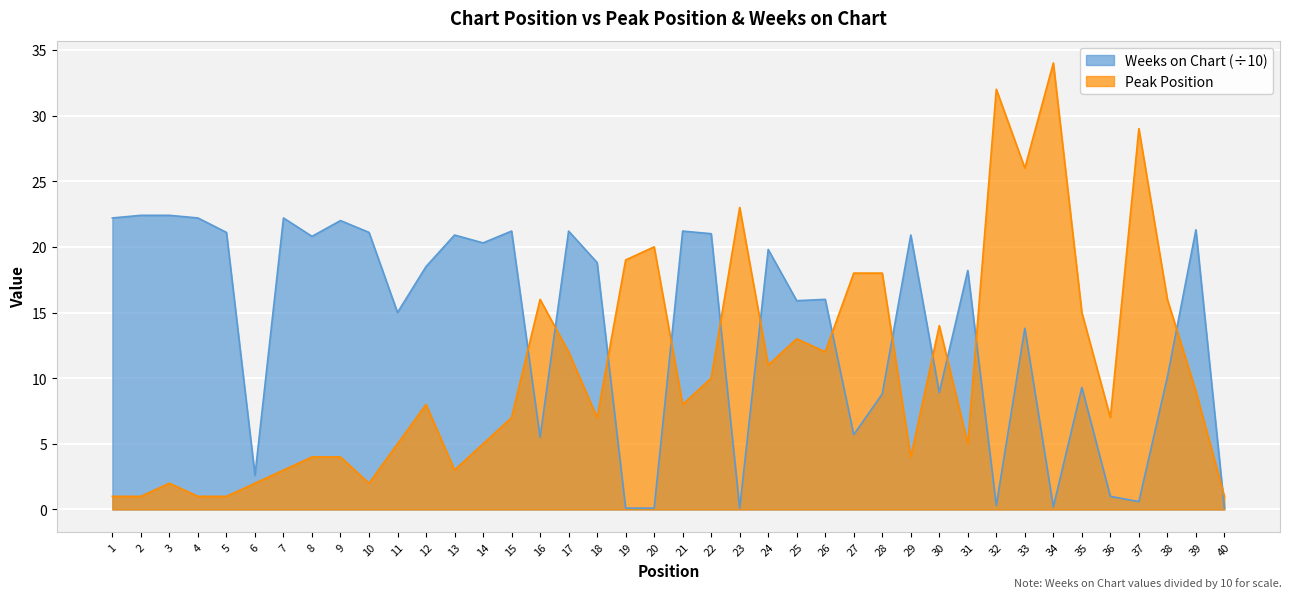

Reading right to left, transcribe all the data shown in this chart.

Peak Position: 40=1.0	39=9.0	38=16.0	37=29.0	36=7.0	35=15.0	34=34.0	33=26.0	32=32.0	31=5.0	30=14.0	29=4.0	28=18.0	27=18.0	26=12.0	25=13.0	24=11.0	23=23.0	22=10.0	21=8.0	20=20.0	19=19.0	18=7.0	17=12.0	16=16.0	15=7.0	14=5.0	13=3.0	12=8.0	11=5.0	10=2.0	9=4.0	8=4.0	7=3.0	6=2.0	5=1.0	4=1.0	3=2.0	2=1.0	1=1.0
Weeks on Chart: 40=0.1	39=21.3	38=10.1	37=0.6	36=1.0	35=9.3	34=0.2	33=13.8	32=0.3	31=18.2	30=8.9	29=20.9	28=8.8	27=5.7	26=16.0	25=15.9	24=19.8	23=0.1	22=21.0	21=21.2	20=0.1	19=0.1	18=18.8	17=21.2	16=5.5	15=21.2	14=20.3	13=20.9	12=18.5	11=15.0	10=21.1	9=22.0	8=20.8	7=22.2	6=2.6	5=21.1	4=22.2	3=22.4	2=22.4	1=22.2